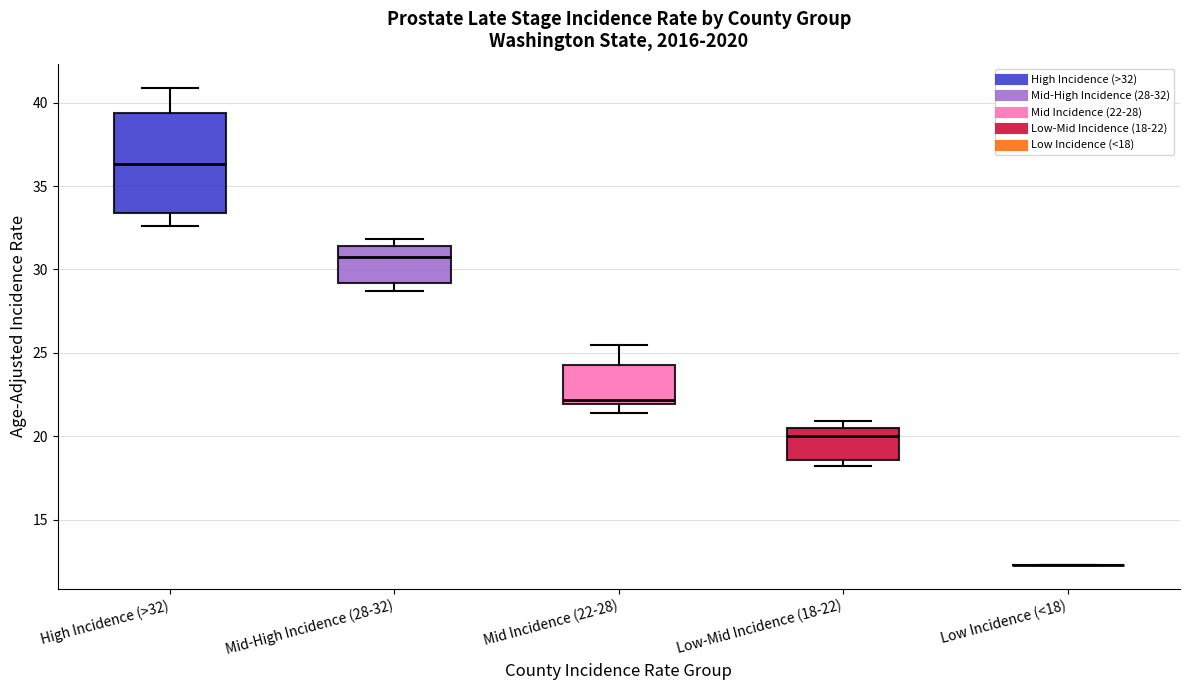

Reading left to right, read every box against the y-axis: the position of its median line, the range the box covers, and the ends of its whiskers. The values are not printed on the chart, so give them approximately, as read against the axis.

High Incidence (>32): median 36.5, box 33.5 to 39.5, whiskers 32.5 to 41.0
Mid-High Incidence (28-32): median 31.0, box 29.0 to 31.5, whiskers 28.5 to 32.0
Mid Incidence (22-28): median 22.0 (just above the box's lower edge), box 22.0 to 24.5, whiskers 21.5 to 25.5
Low-Mid Incidence (18-22): median 20.0, box 18.5 to 20.5, whiskers 18.0 to 21.0
Low Incidence (<18): box collapsed to a line at 12.5, whiskers 12.5 to 12.5